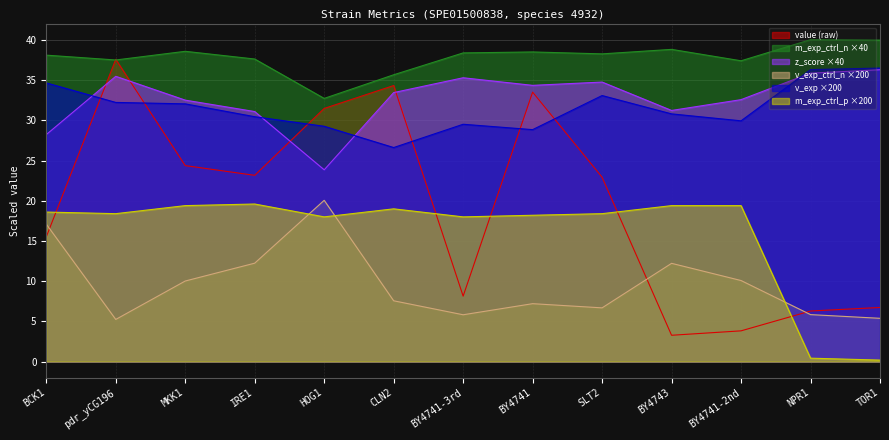

At which category does value reach its first local valley?

IRE1